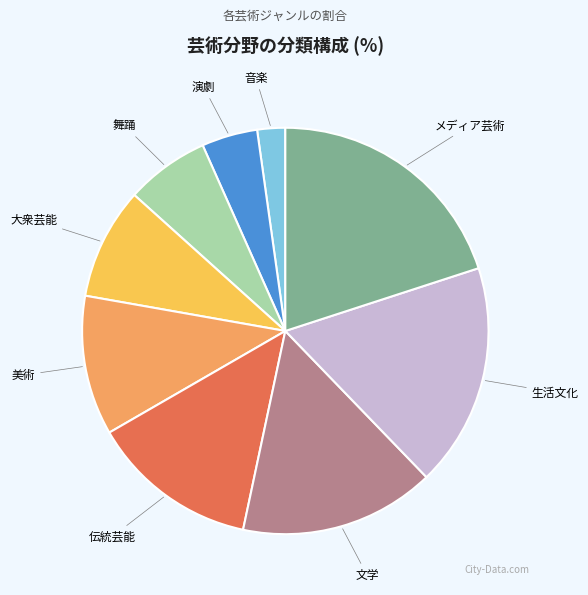

What is the ratio of the value at メディア芸術 to the value at 音楽?

9.0